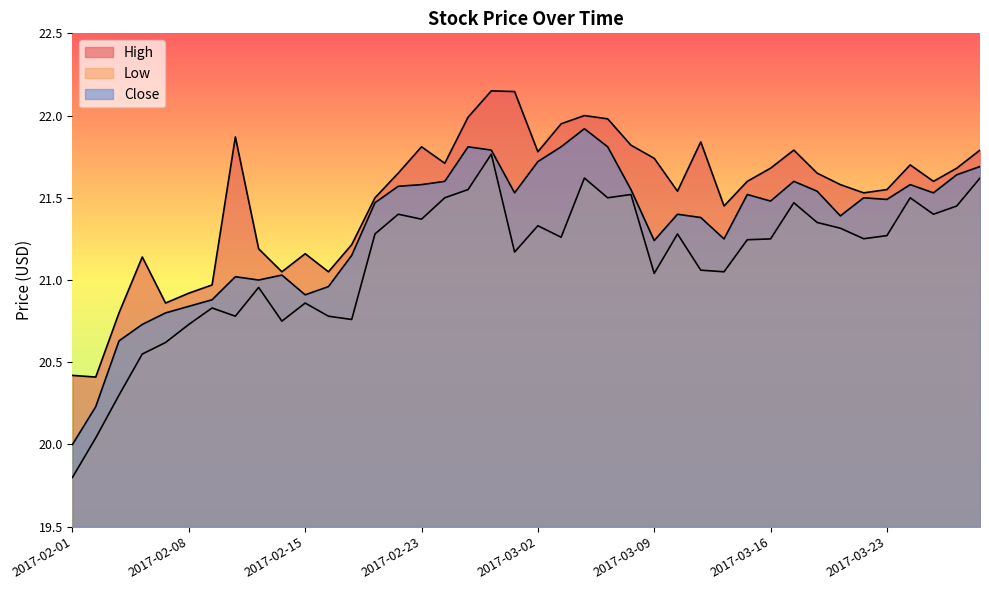

What is the value of the High point at the 32nd from the left?

21.8